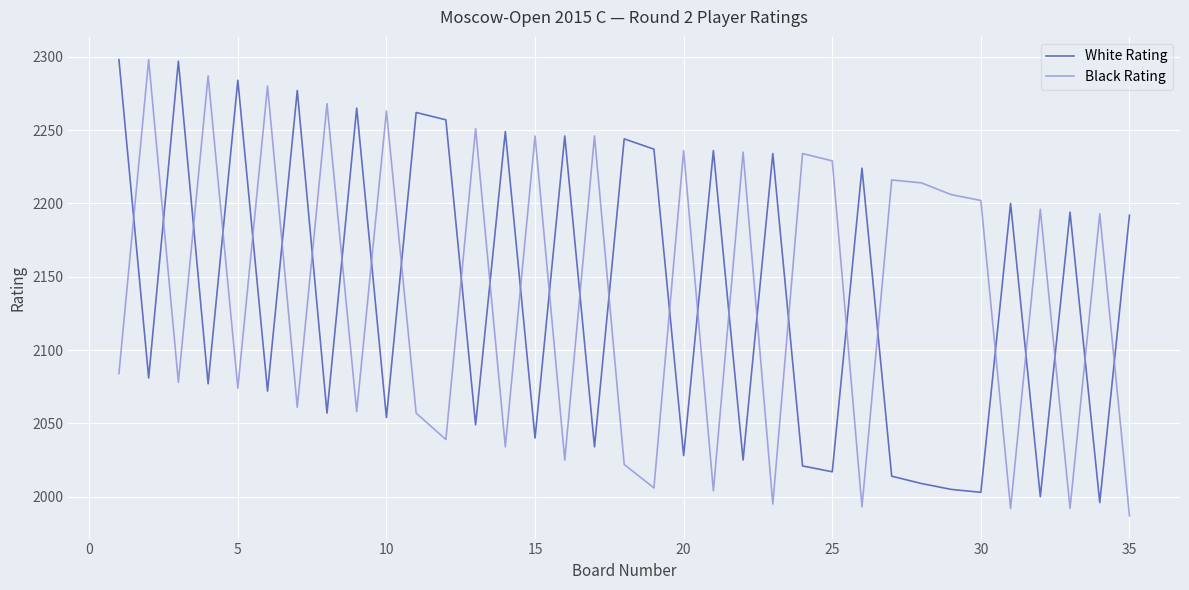

Count the number of categories in the chart.

35